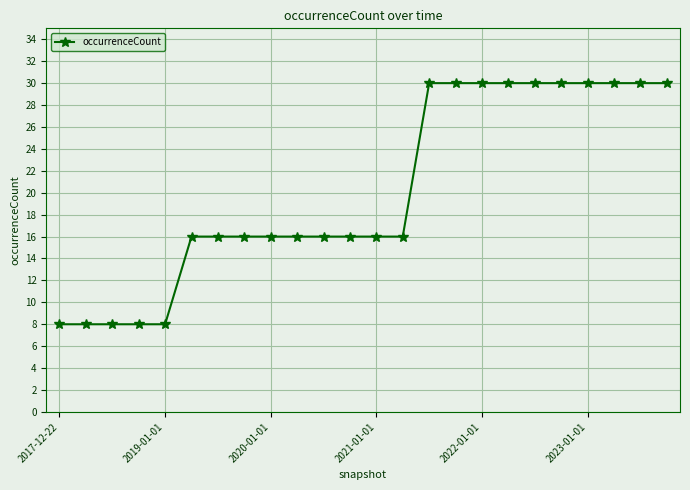

What is the maximum value shown in the chart?

30